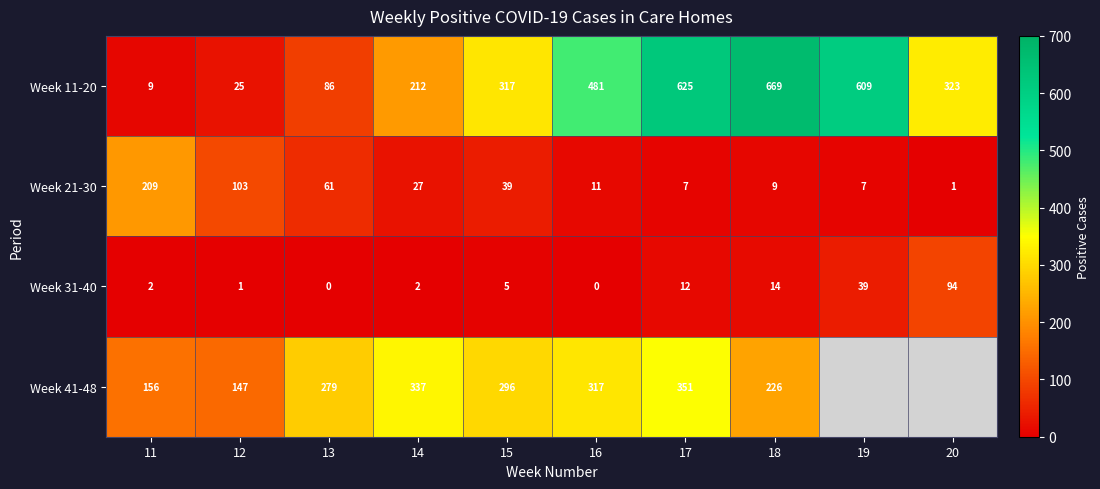

Rank the series at 11 from highest to lowest value.

Week 21-30, Week 41-48, Week 11-20, Week 31-40